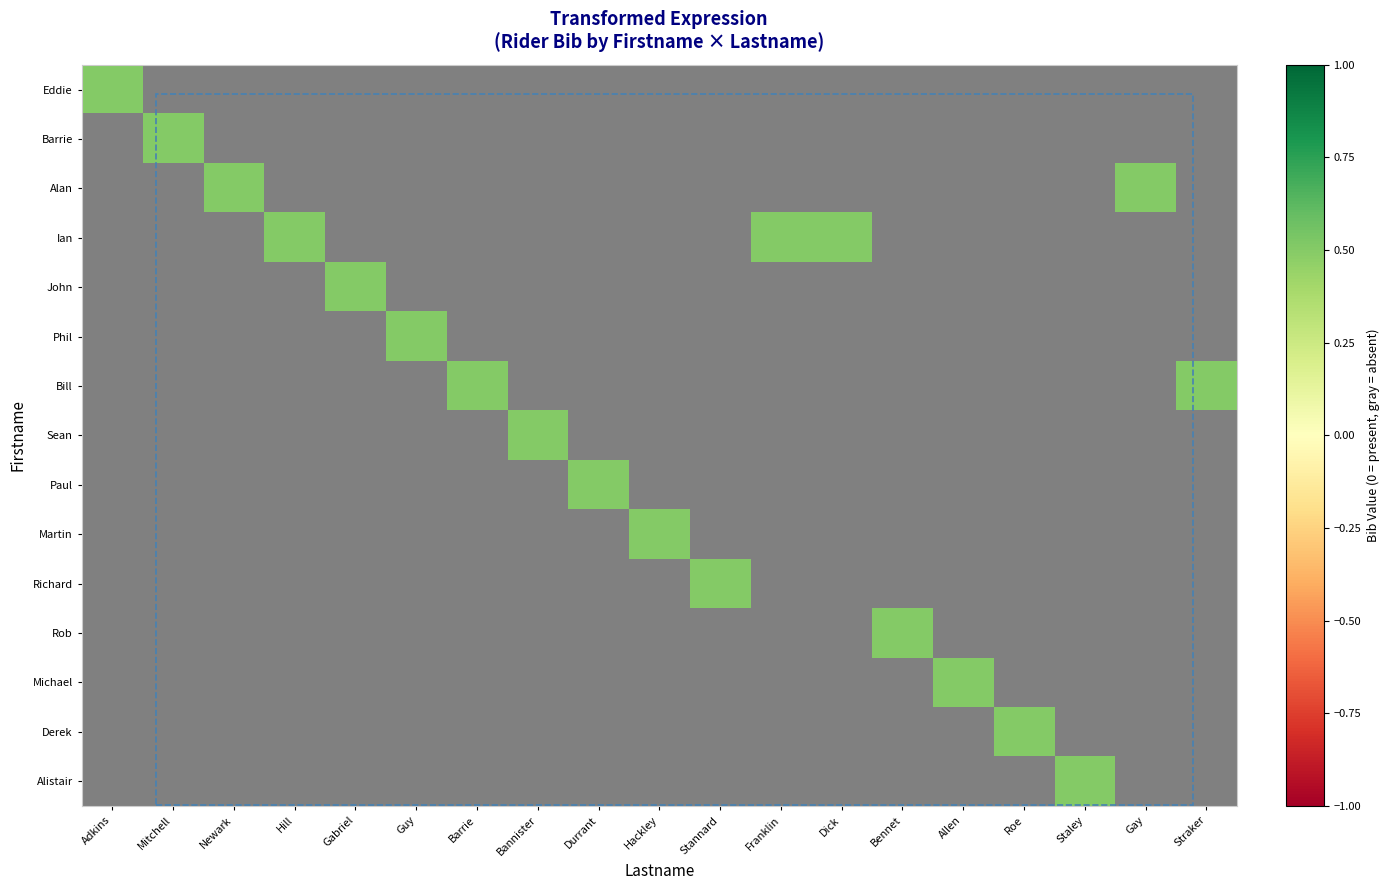

Rank the series by their maximum value, from lowest to highest.

Eddie, Barrie, Alan, Ian, John, Phil, Bill, Sean, Paul, Martin, Richard, Rob, Michael, Derek, Alistair